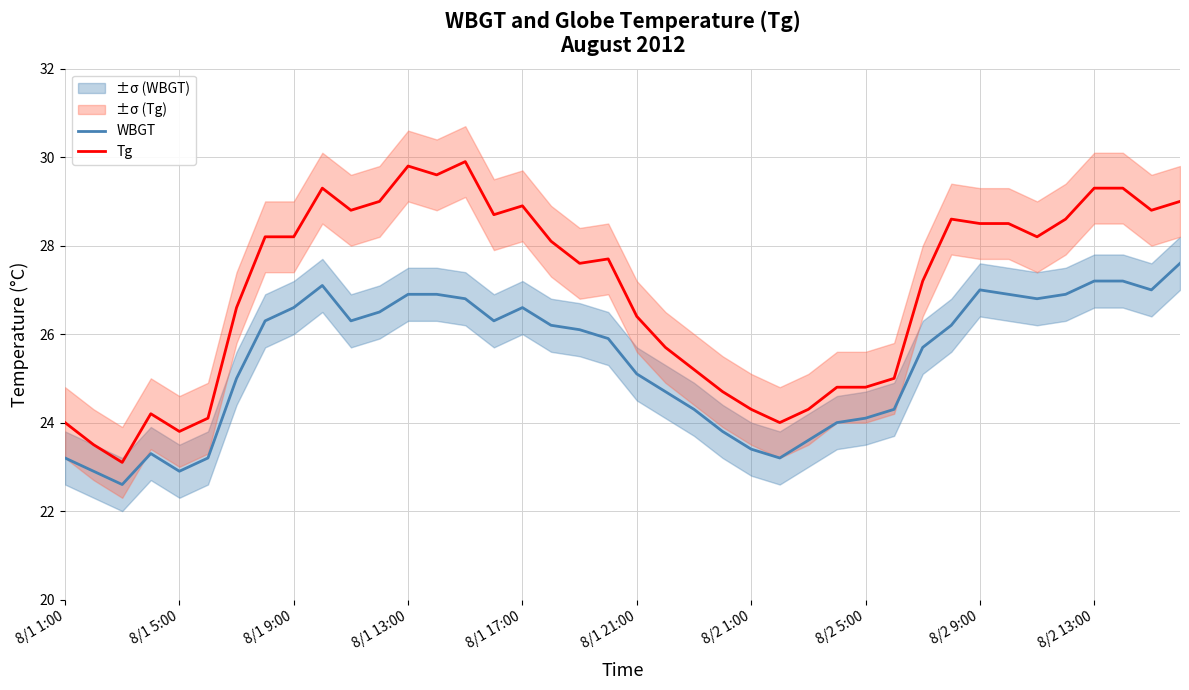

True or false: Tg and WBGT cross at least once.

False